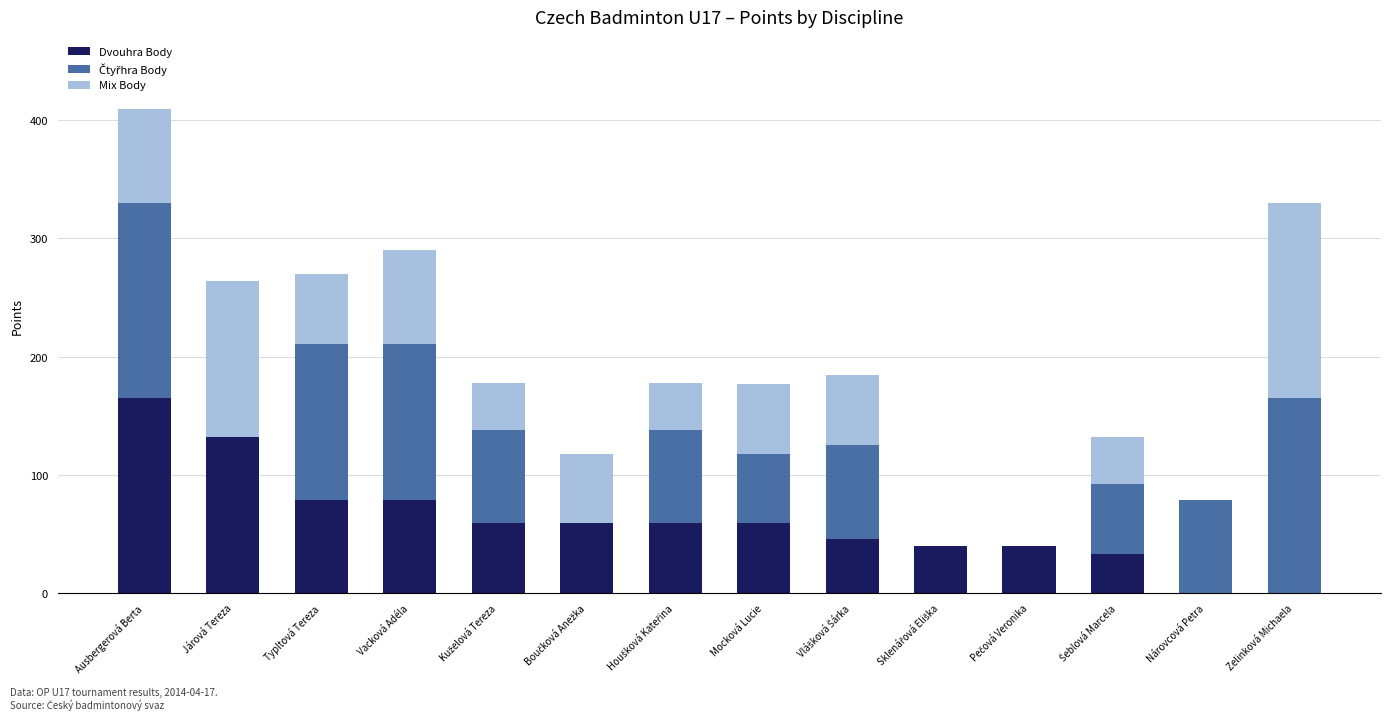

The value of Dvouhra Body at Nárovcová Petra is 107. True or false?

False